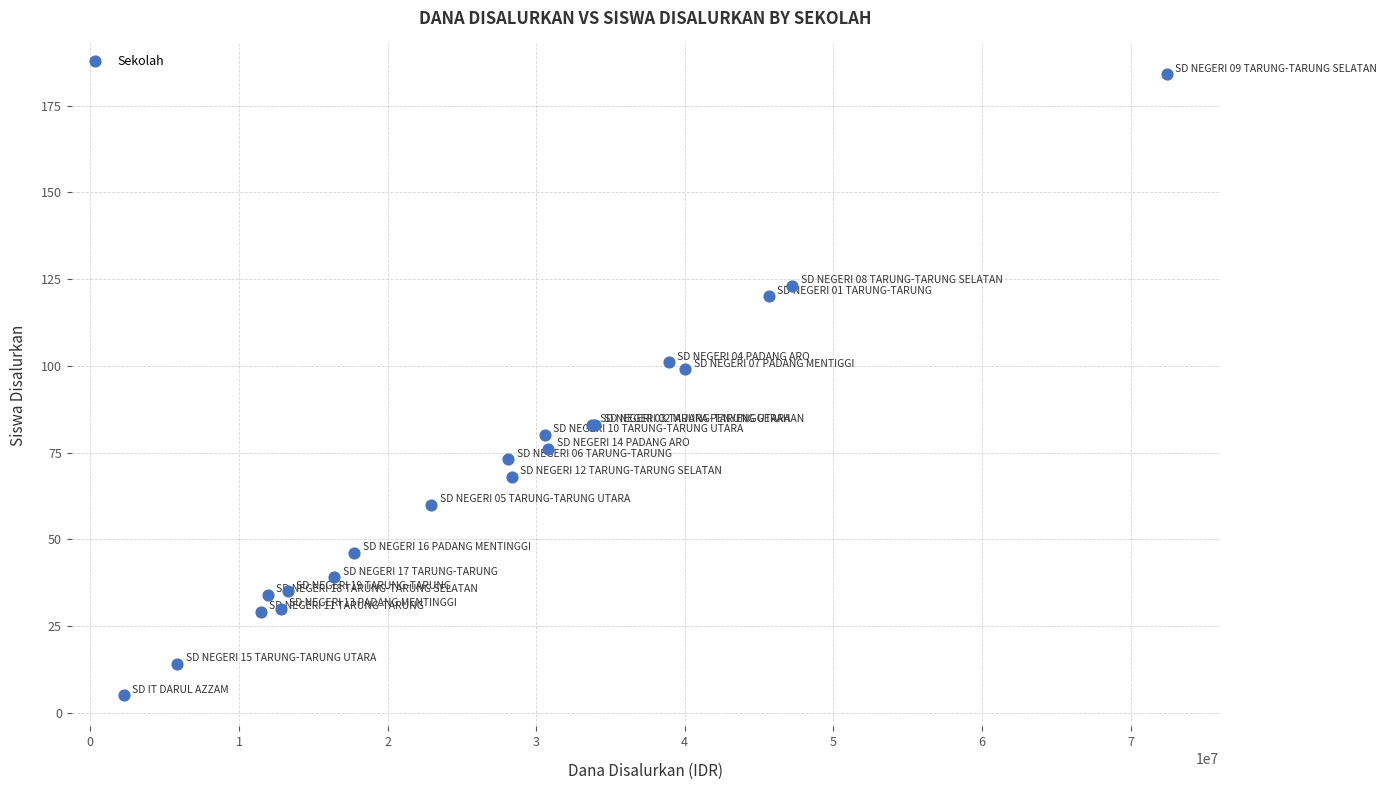

What Y value in the scatter plot is closest to 94?

99